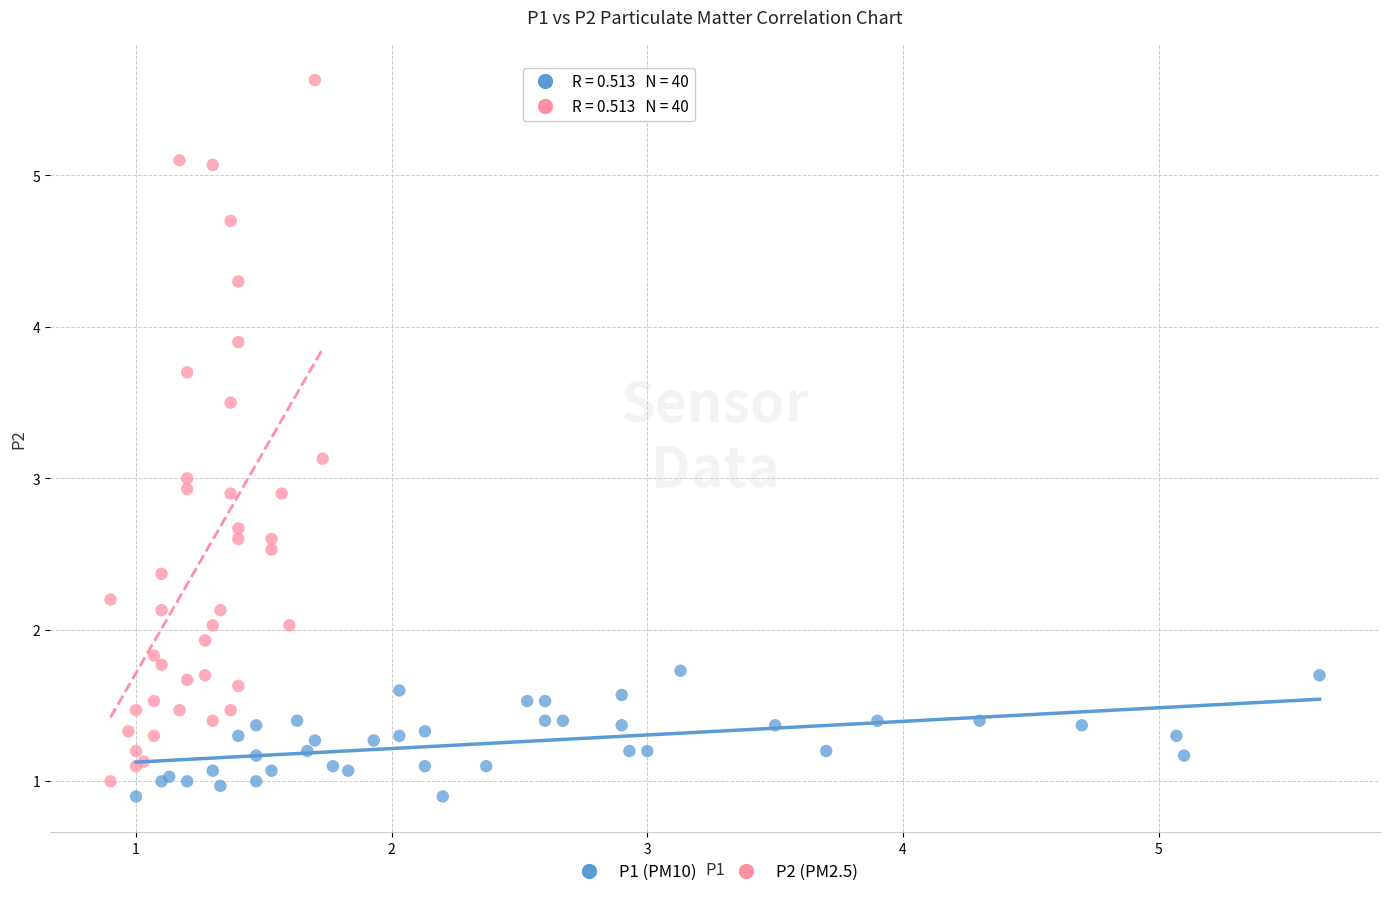

Which series contains the lowest Y value?

P1 (PM10)